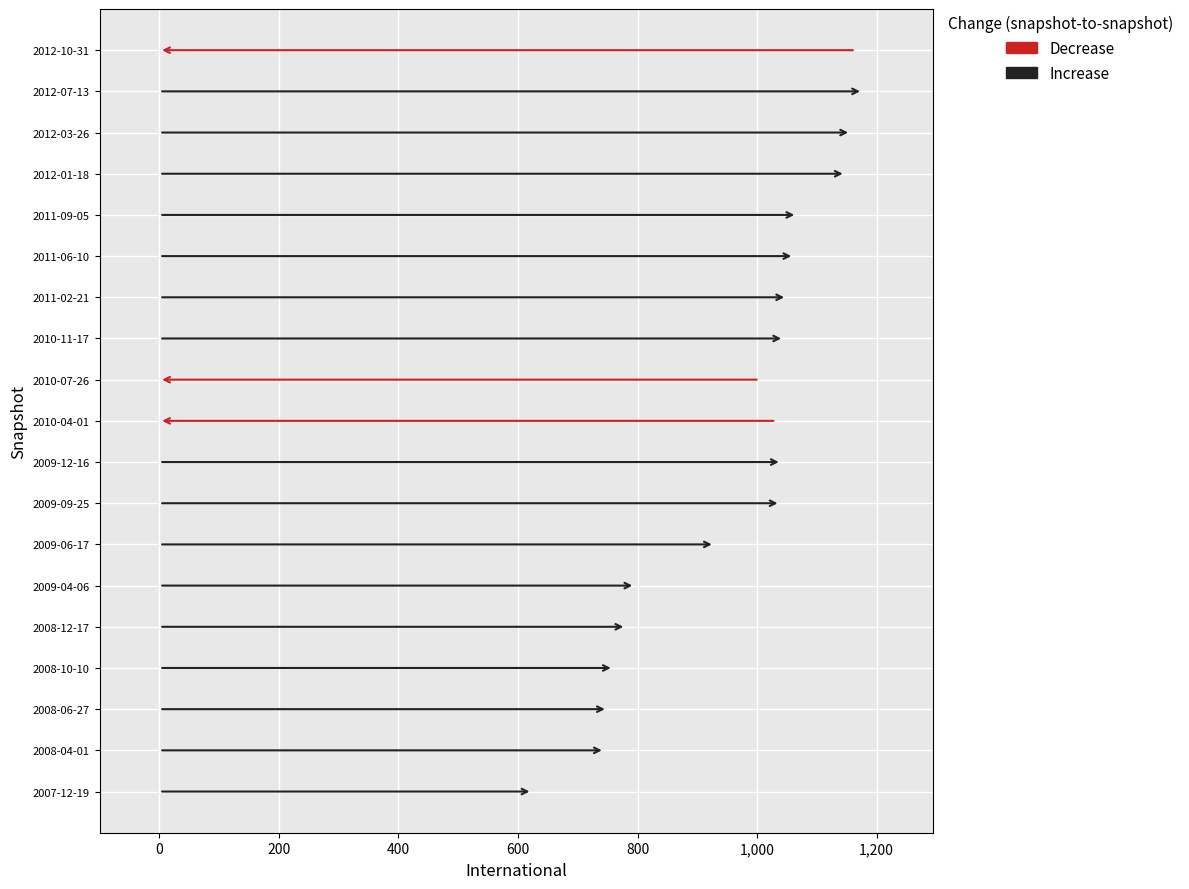

Rank the categories by value from lowest to highest.

2007-12-19, 2008-04-01, 2008-06-27, 2008-10-10, 2008-12-17, 2009-04-06, 2009-06-17, 2010-07-26, 2010-04-01, 2009-09-25, 2009-12-16, 2010-11-17, 2011-02-21, 2011-06-10, 2011-09-05, 2012-01-18, 2012-03-26, 2012-10-31, 2012-07-13